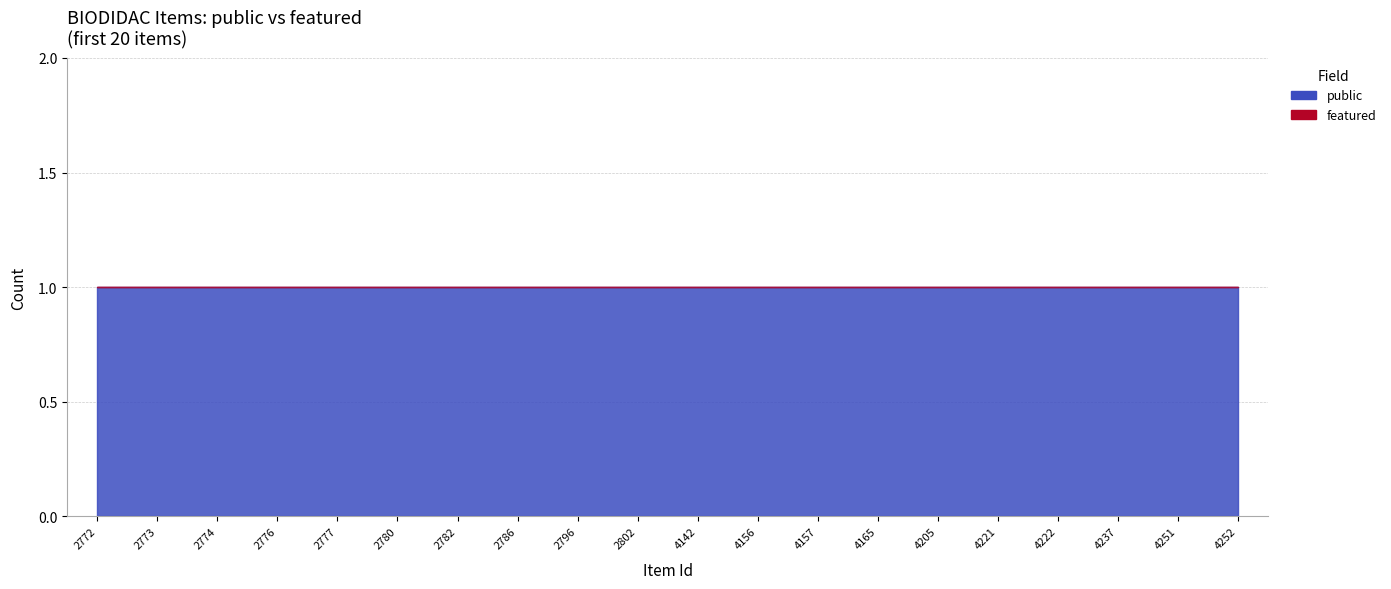

True or false: public and featured cross at least once.

False